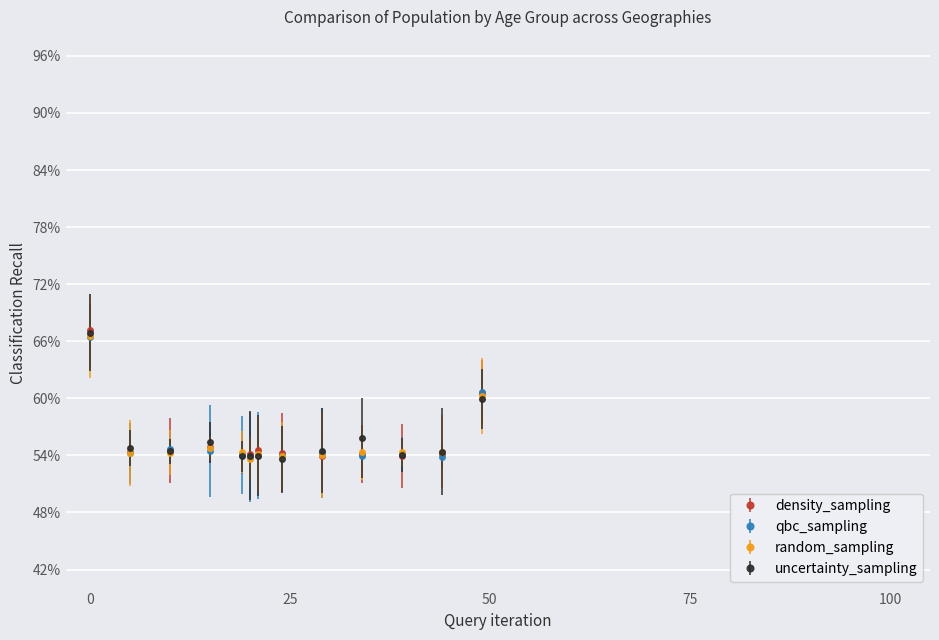

What are all the series names shown in the legend?

density_sampling, qbc_sampling, random_sampling, uncertainty_sampling